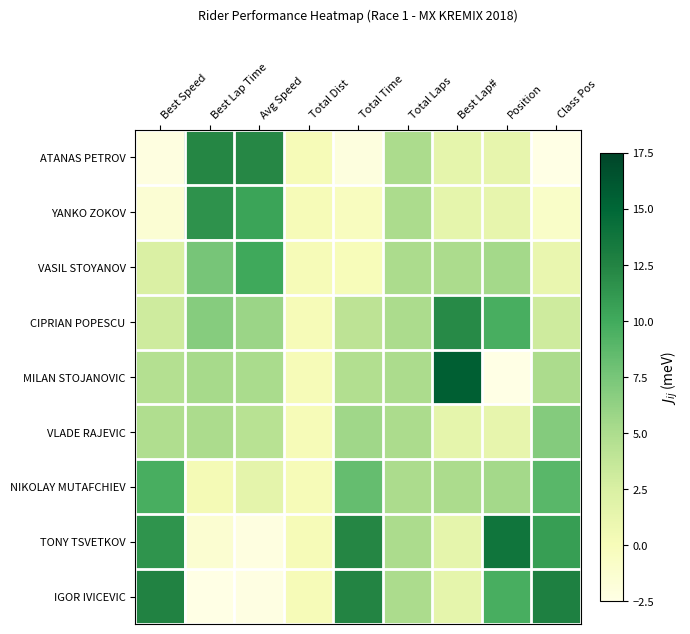

Which series has the widest spread of values?

MILAN STOJANOVIC